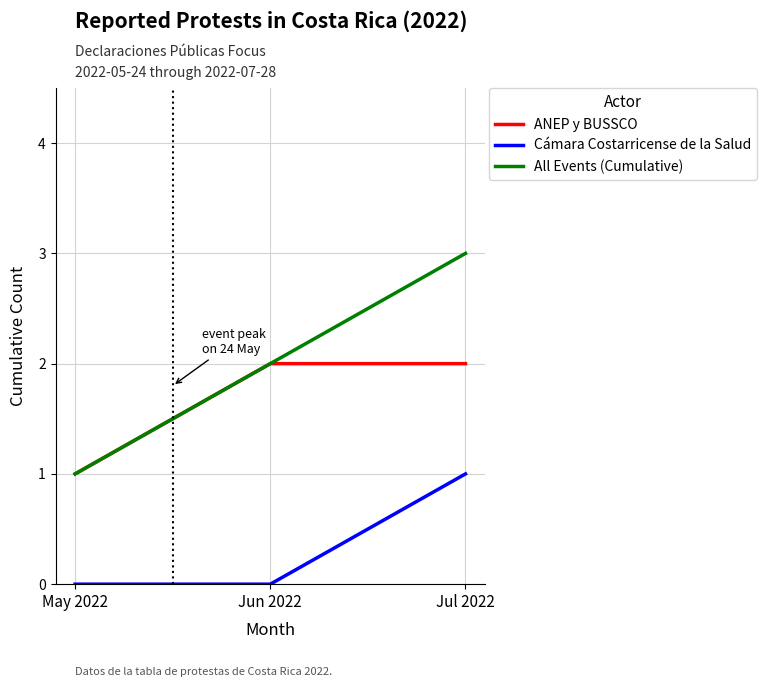

Reading left to right, transcribe all the data shown in this chart.

ANEP y BUSSCO: 1	2	2
Cámara Costarricense de la Salud: 0	0	1
All Events (Cumulative): 1	2	3